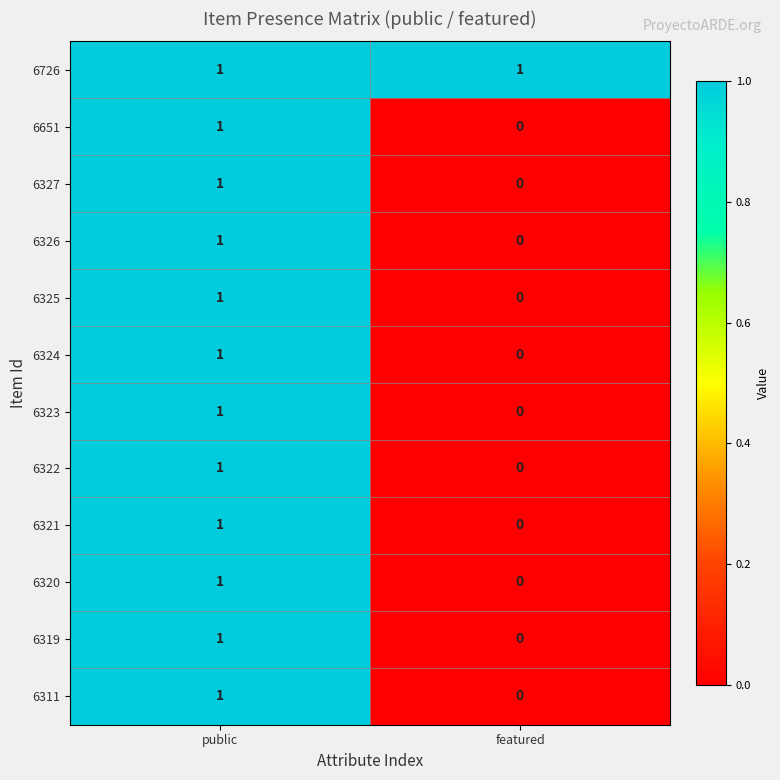

At which category is the sum across all series the highest?

public